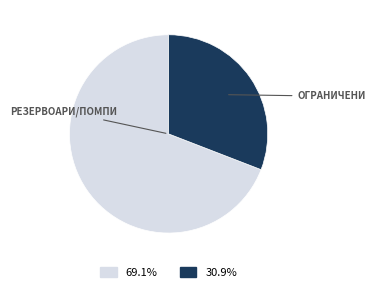

How many segments does this pie chart have?

2